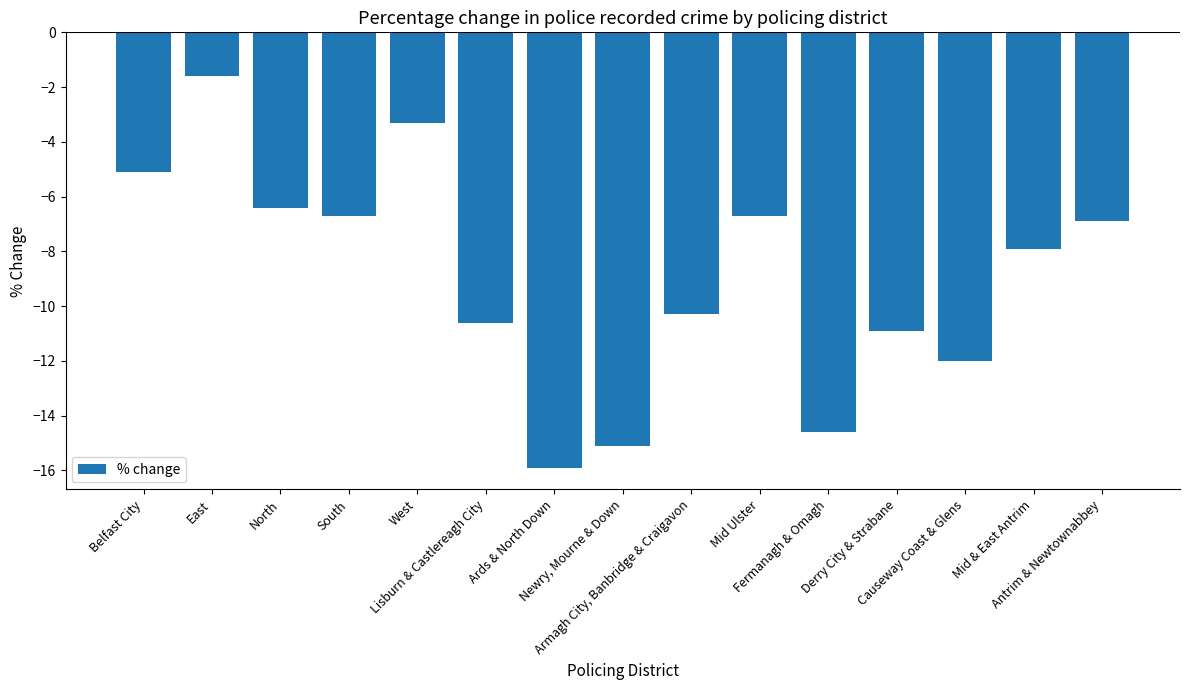

How many values are below -7?

8